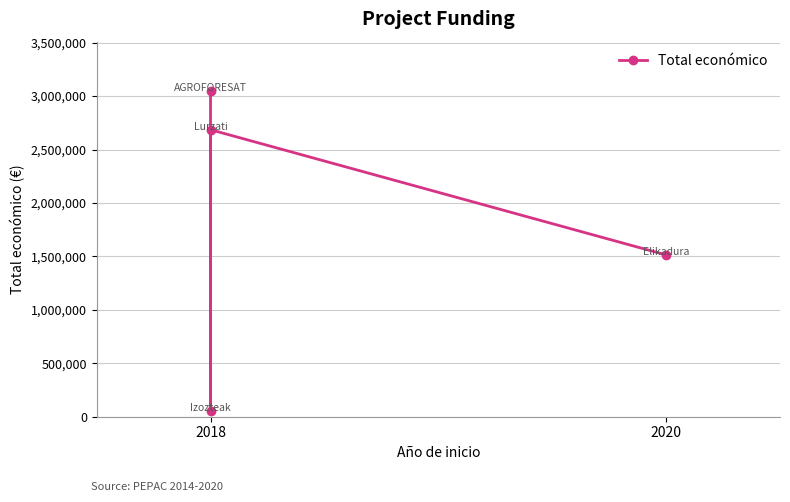

At which category does the data reach its first local valley?

2018